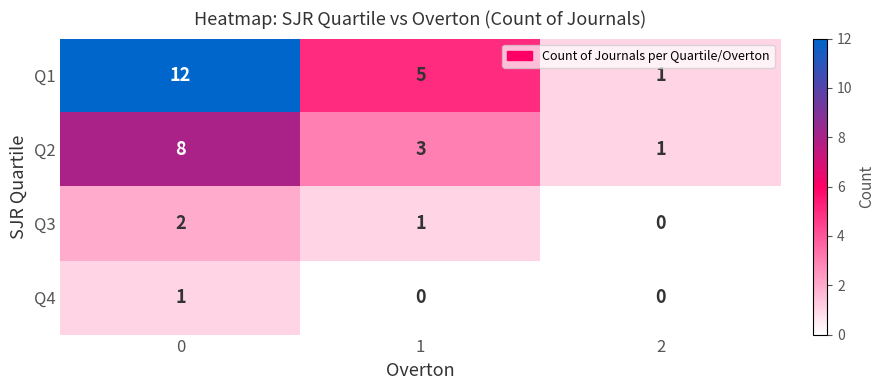

Between 1 and 2, which series saw the biggest shift?

Q1